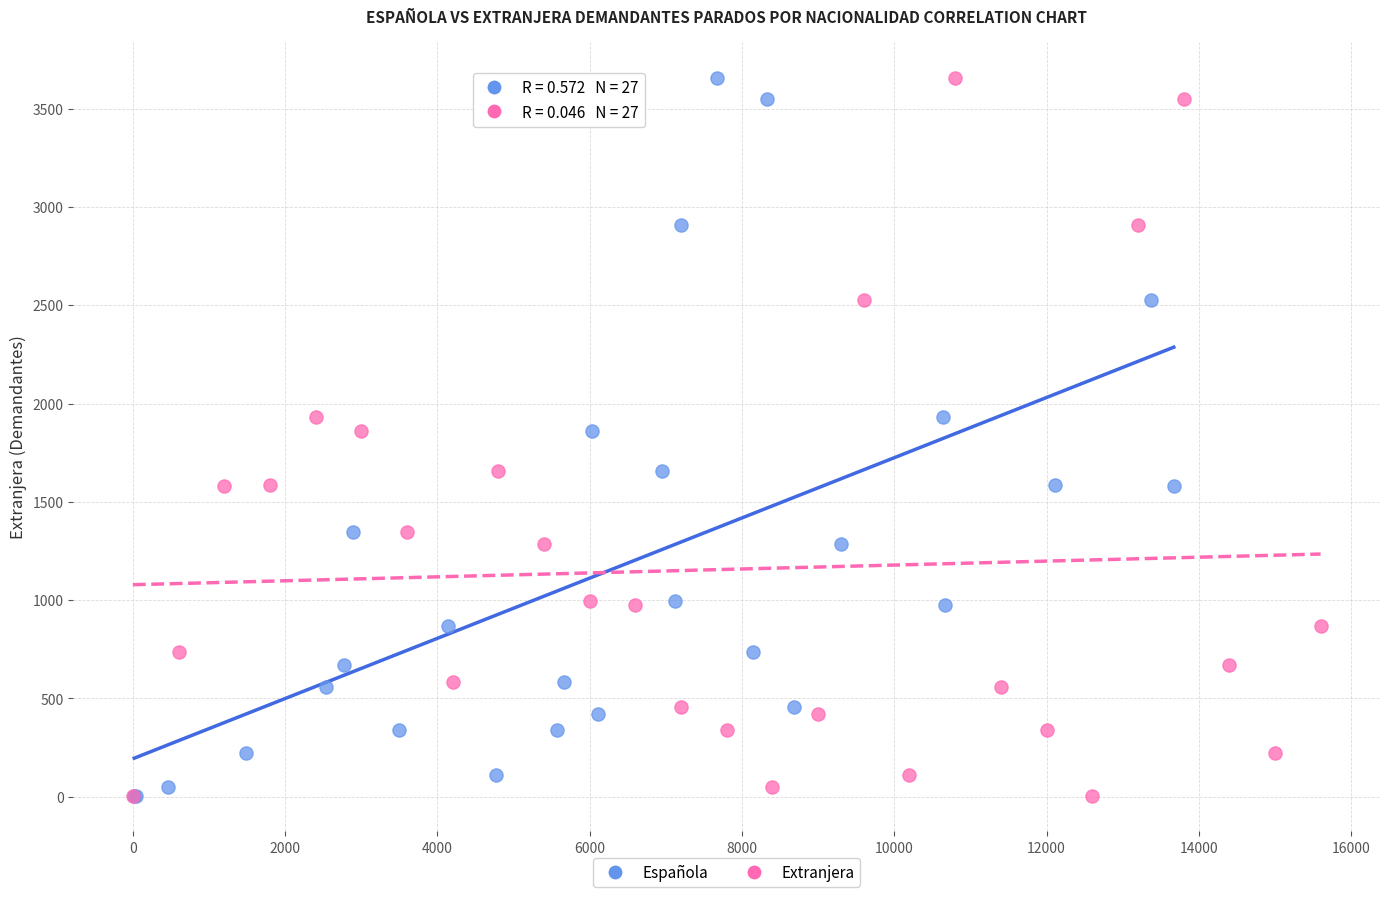

What are all the series names shown in the legend?

Española, Extranjera